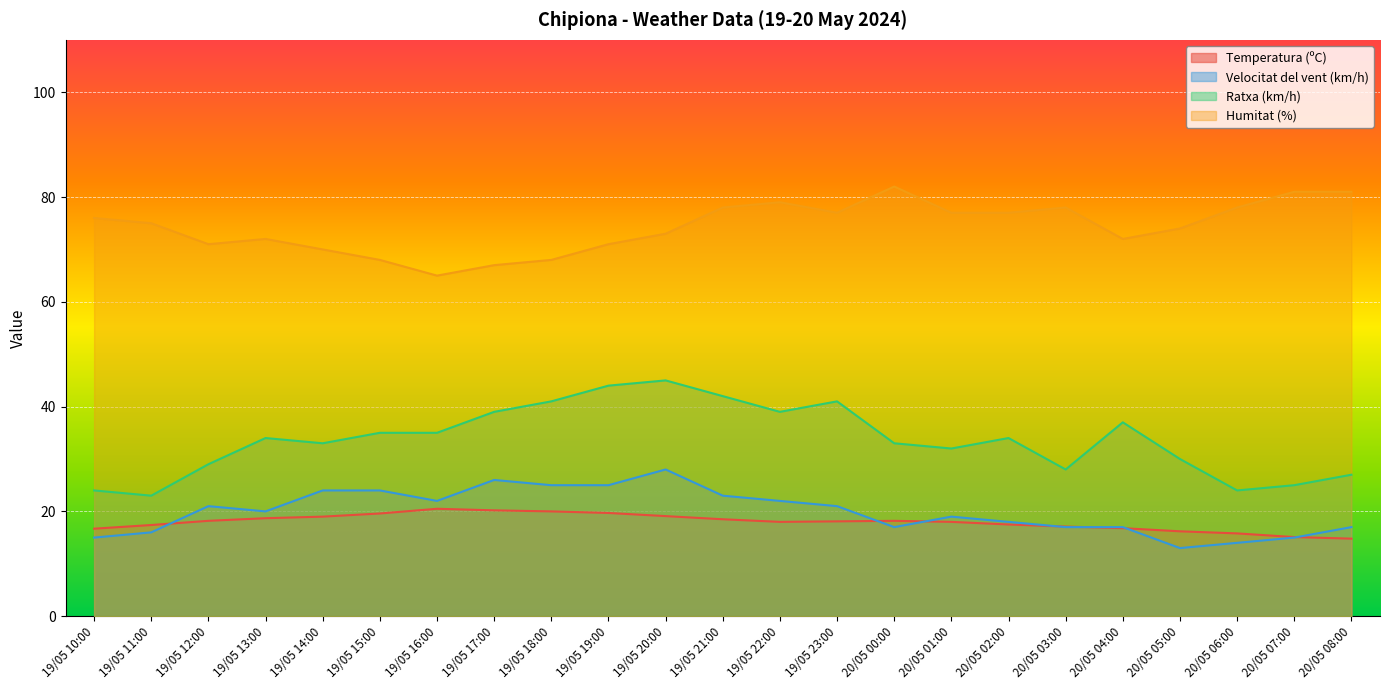

How many lines are shown in the chart?

4